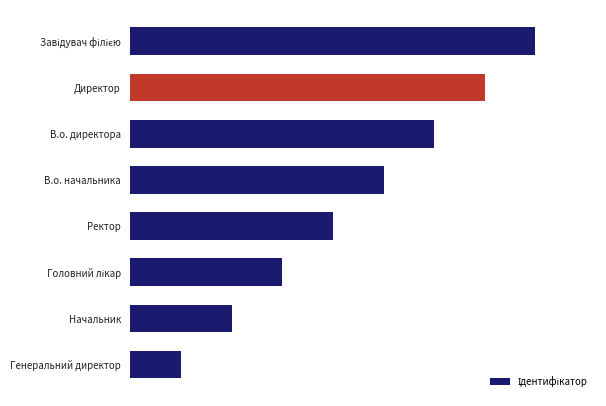

How many bars are there in total?

8